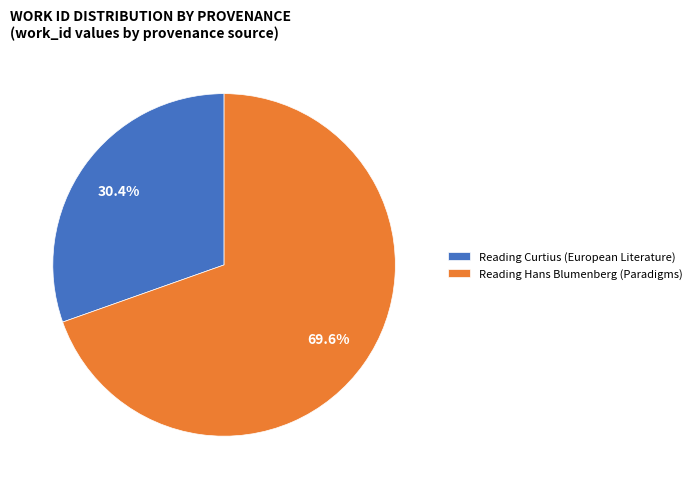

To the nearest percent, what is the difference between the Reading Curtius (European Literature) and Reading Hans Blumenberg (Paradigms) slice percentages?

39%